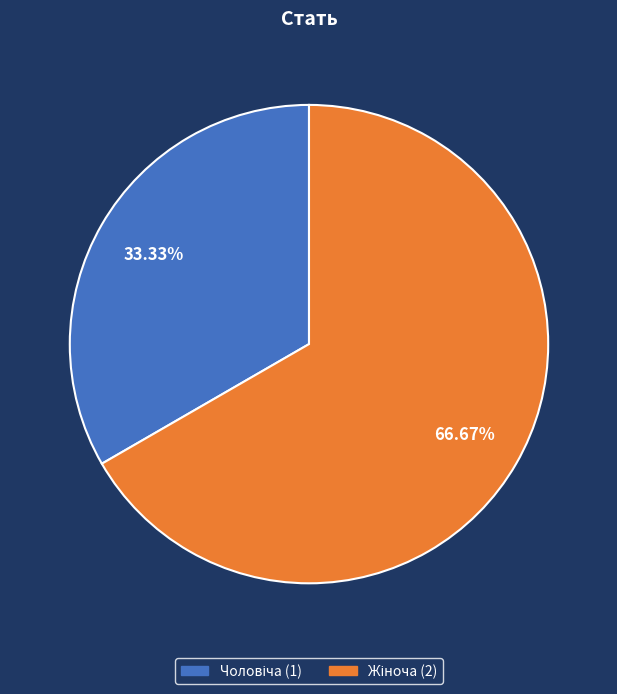

Does any single category account for the majority?

Yes